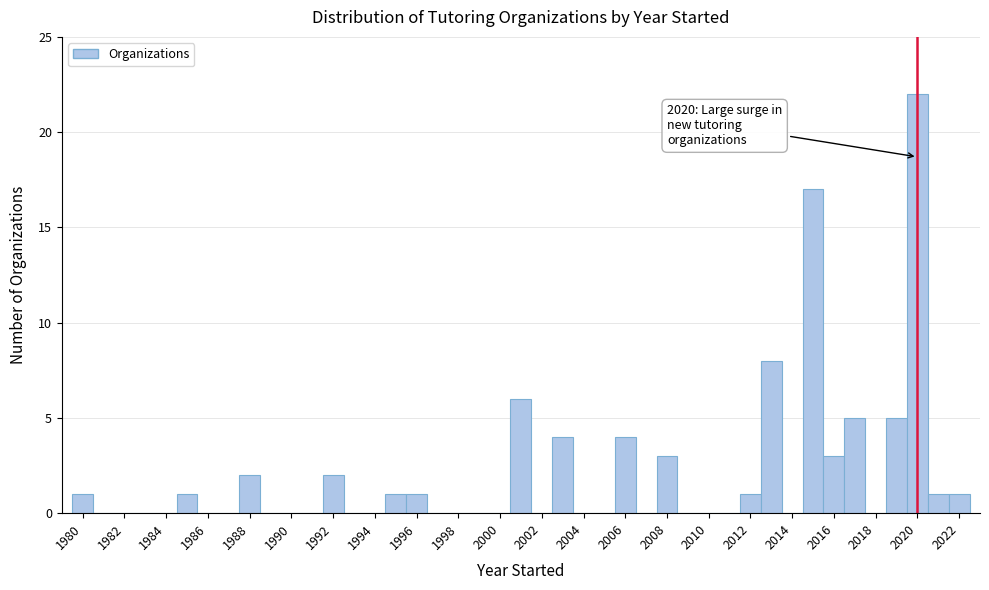

Over which range of the x-axis is the bar tallest?

2019.5 to 2020.5